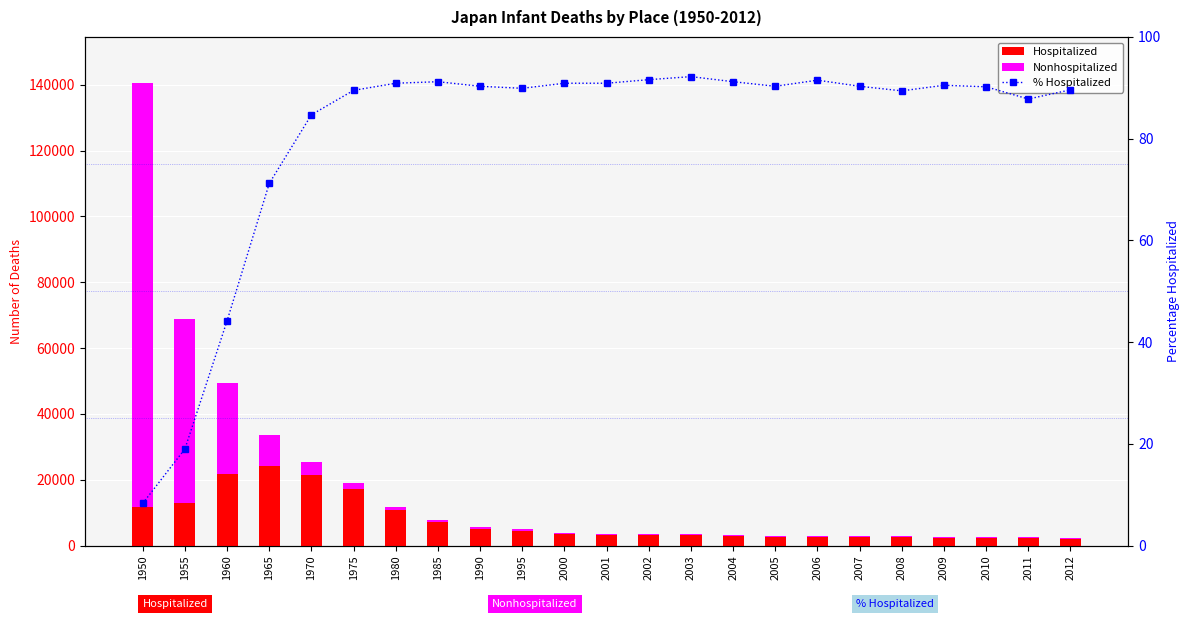

Reading left to right, list all the values displayed in this chart.

Hospitalized: 11610.0	13050.0	21763.0	24021.0	21520.0	17104.0	10767.0	7205.0	5072.0	4545.0	3480.0	3271.0	3205.0	3102.0	2849.0	2671.0	2622.0	2554.0	2502.0	2313.0	2211.0	2162.0	2059.0
Nonhospitalized: 128905.0	55751.0	27530.0	9721.0	3892.0	1999.0	1074.0	694.0	544.0	509.0	350.0	328.0	292.0	262.0	273.0	287.0	242.0	274.0	296.0	243.0	239.0	301.0	240.0
% Hospitalized: 8.3	19.0	44.2	71.2	84.7	89.5	90.9	91.2	90.3	89.9	90.9	90.9	91.6	92.2	91.2	90.3	91.5	90.3	89.4	90.5	90.2	87.8	89.6